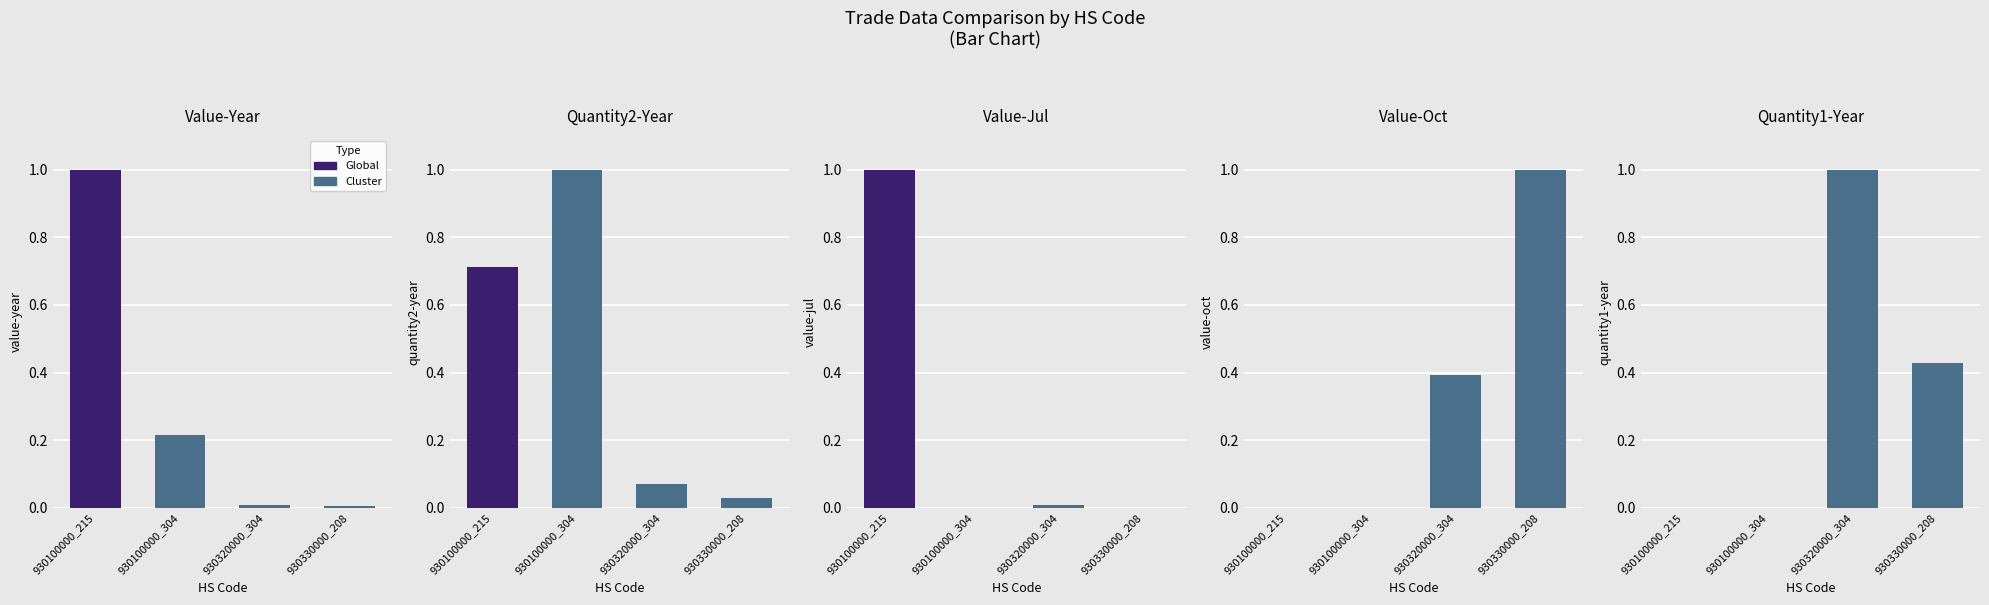

Between 930100000_215 and 930100000_304, which is larger?

930100000_215